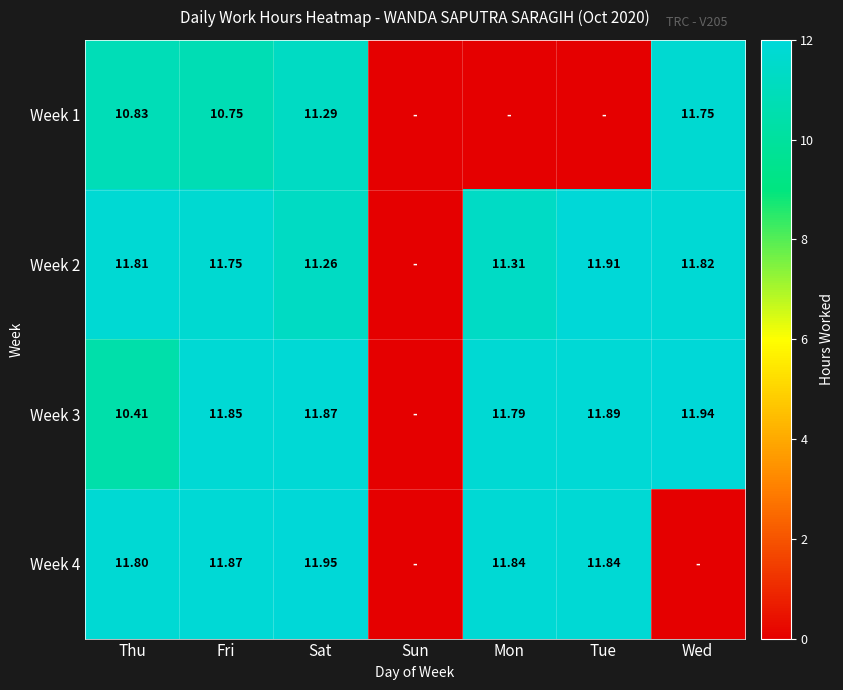

Is the value of Week 2 at Fri greater than the value of Week 1 at Thu?

Yes